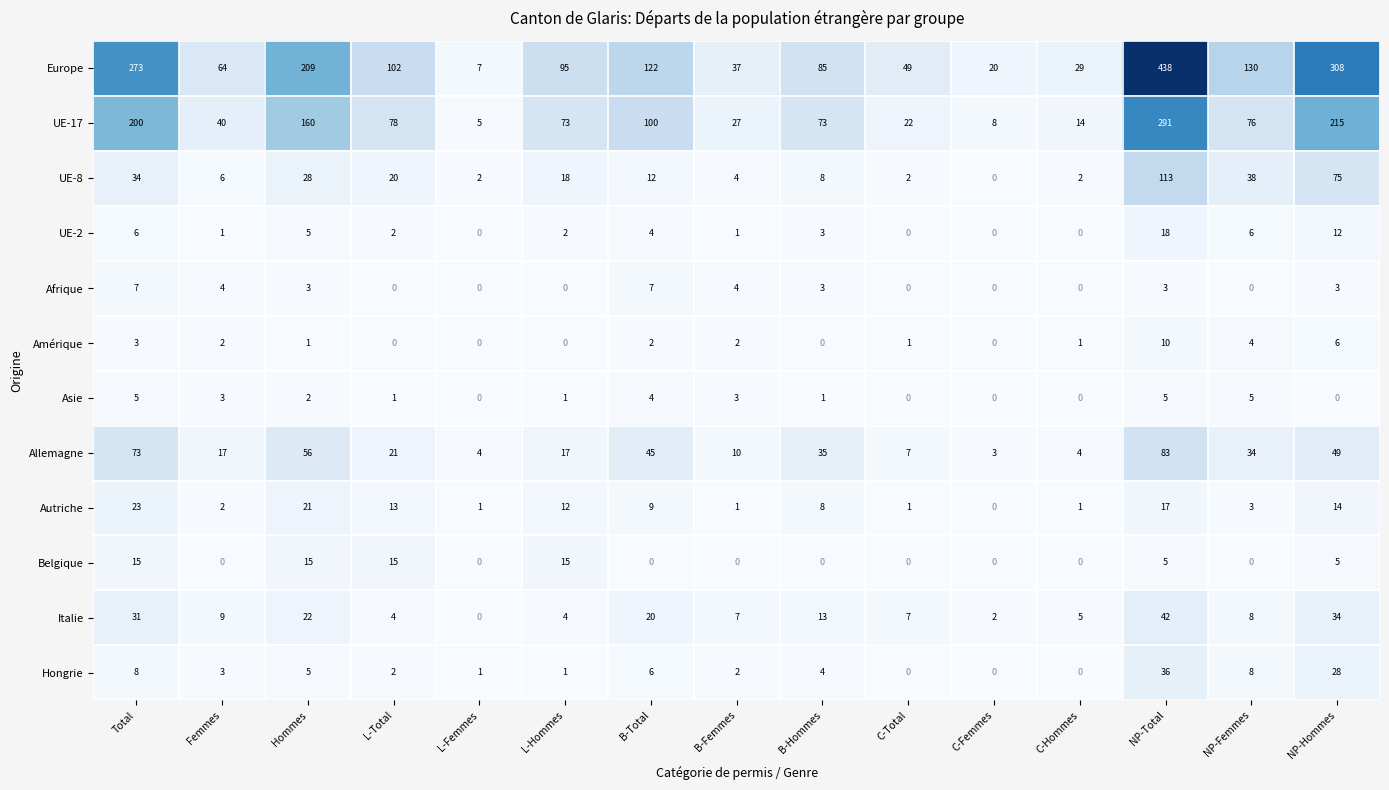

What is the maximum value for Europe?

438